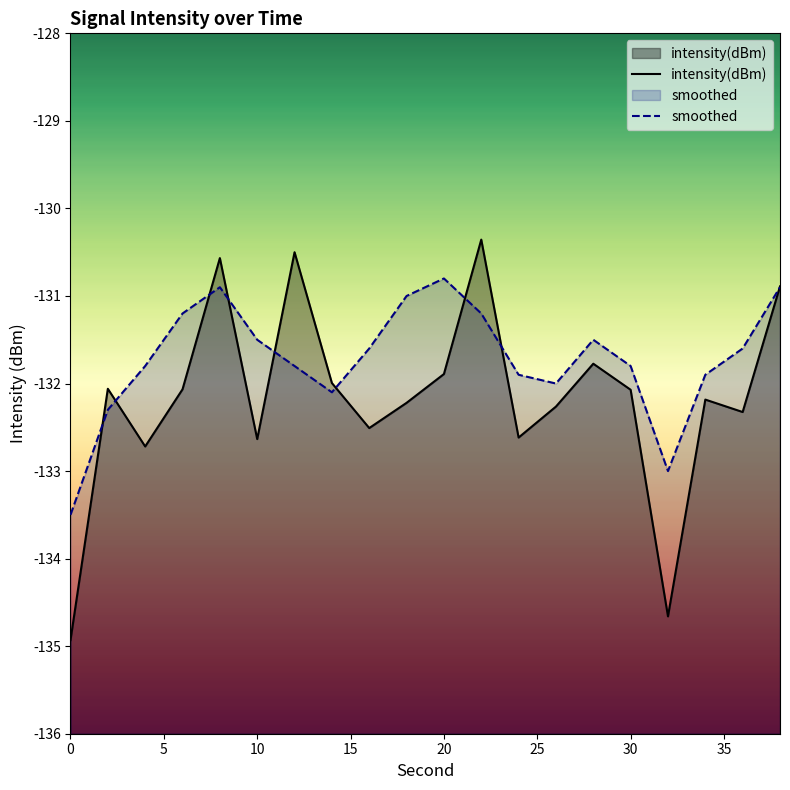

Which series has the largest range (max minus min)?

intensity(dBm)